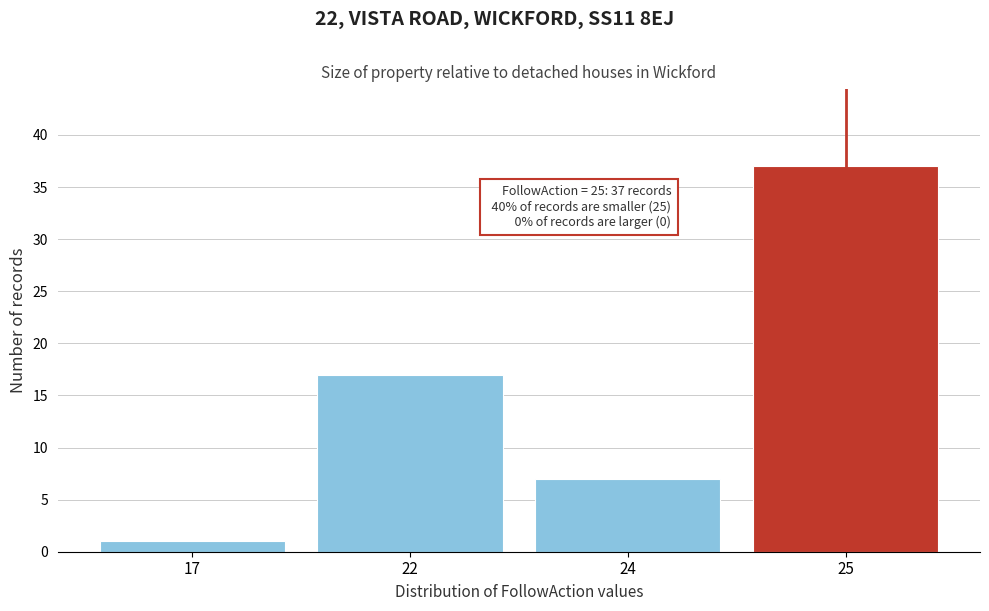

Reading right to left, list all the values displayed in this chart.

37	7	17	1